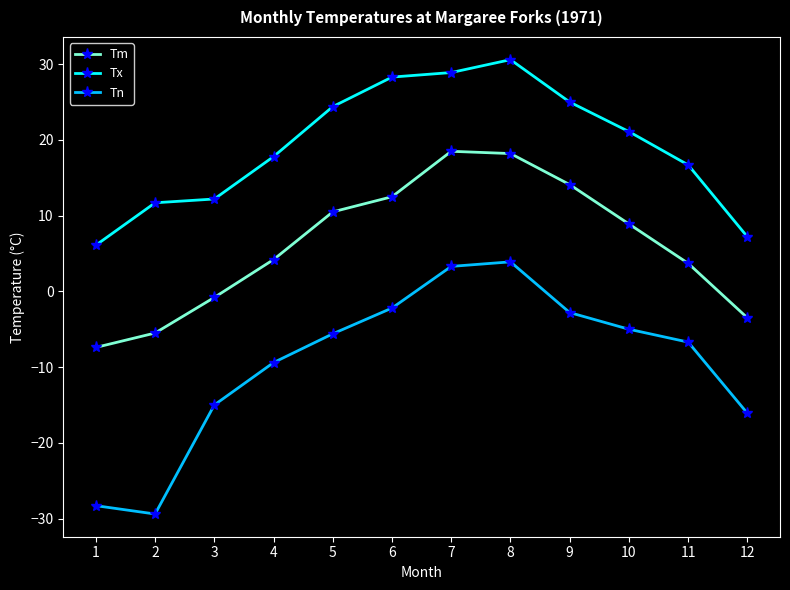

The value of Tn at 3 is -15.0. True or false?

True